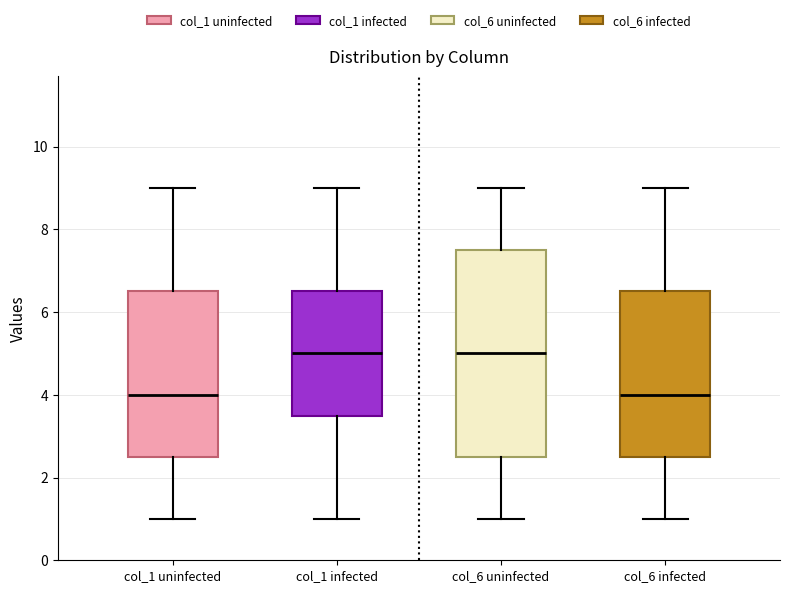

Which box is the tallest, from its lower edge to its upper edge?

col_6 uninfected